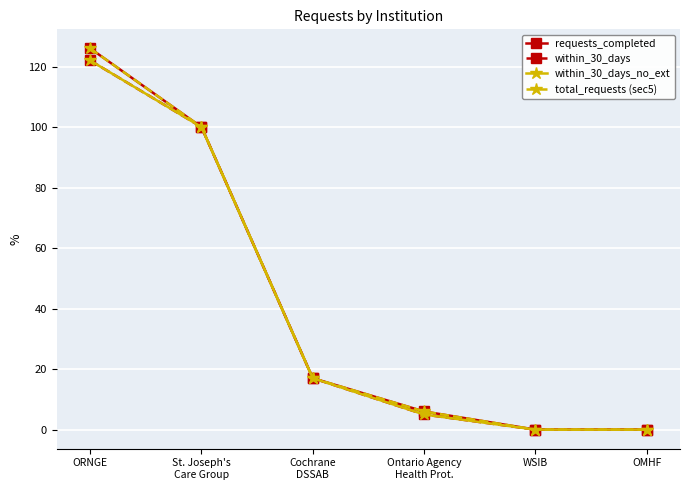

Is this an area chart (filled region under the line)?

No